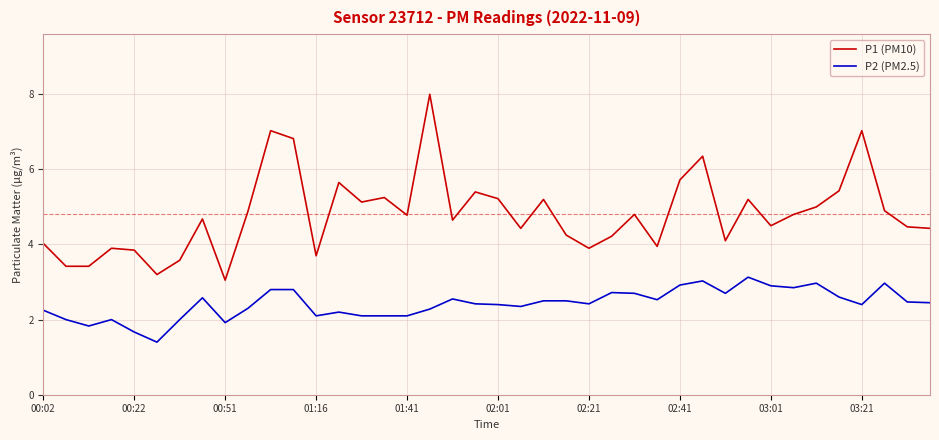

True or false: P2 (PM2.5) and P1 (PM10) intersect in this chart.

False